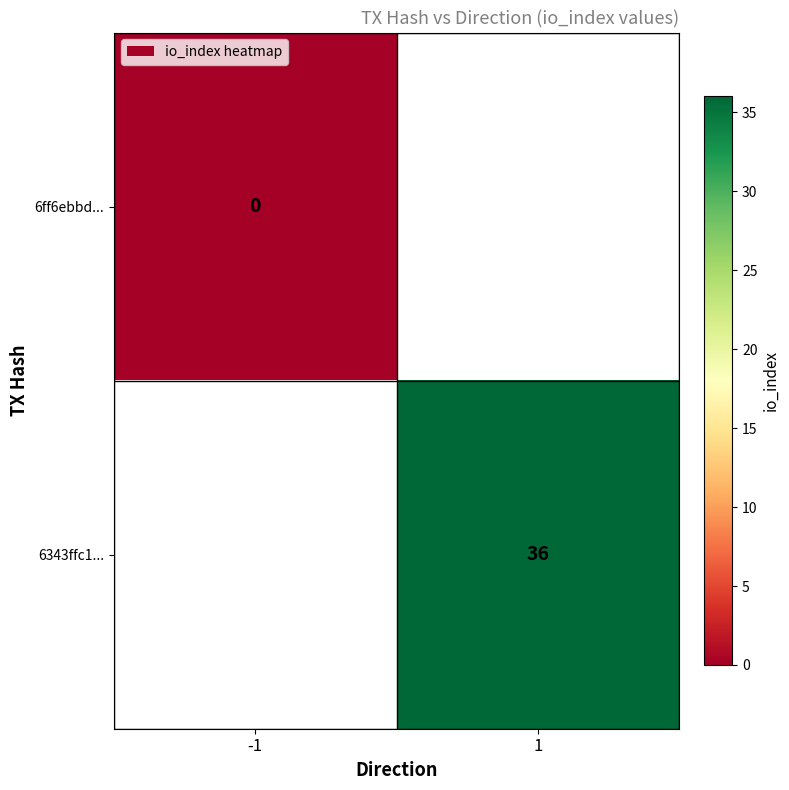

The value of 6343ffc1... at 1 is 14. True or false?

False